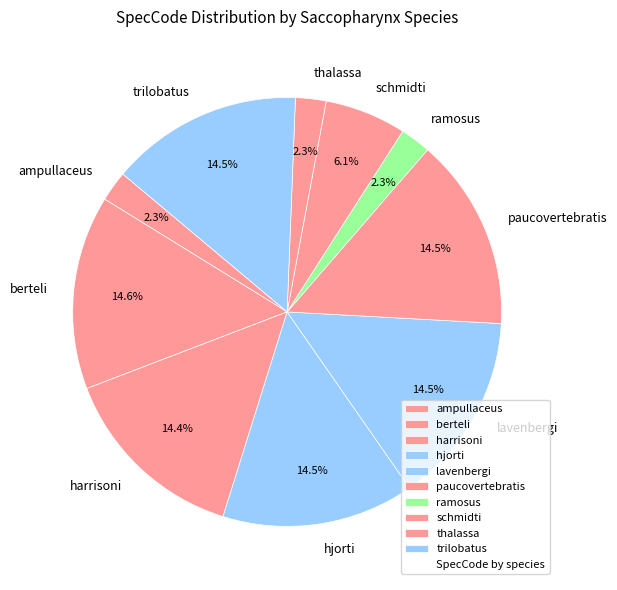

Is it true that berteli is 15% of the pie?

True